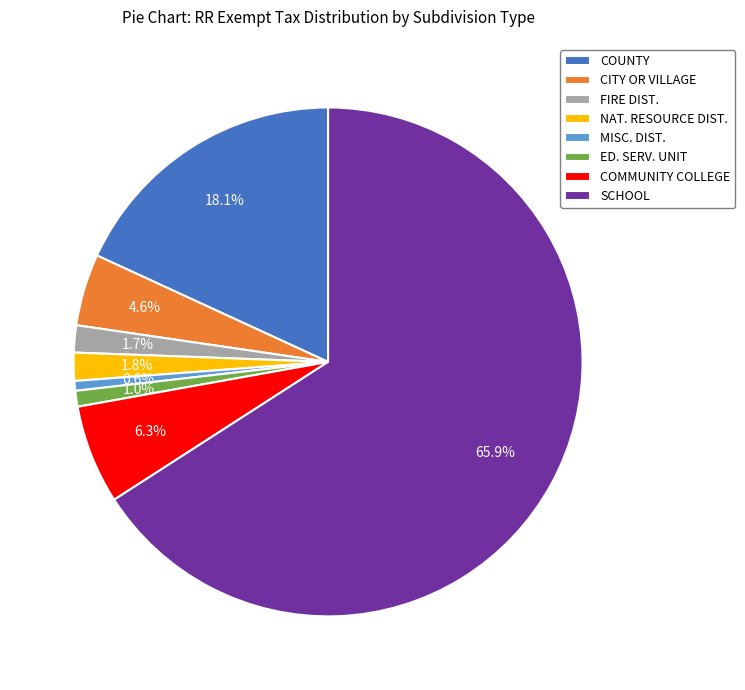

Is the sum of CITY OR VILLAGE and COMMUNITY COLLEGE greater than half?

No